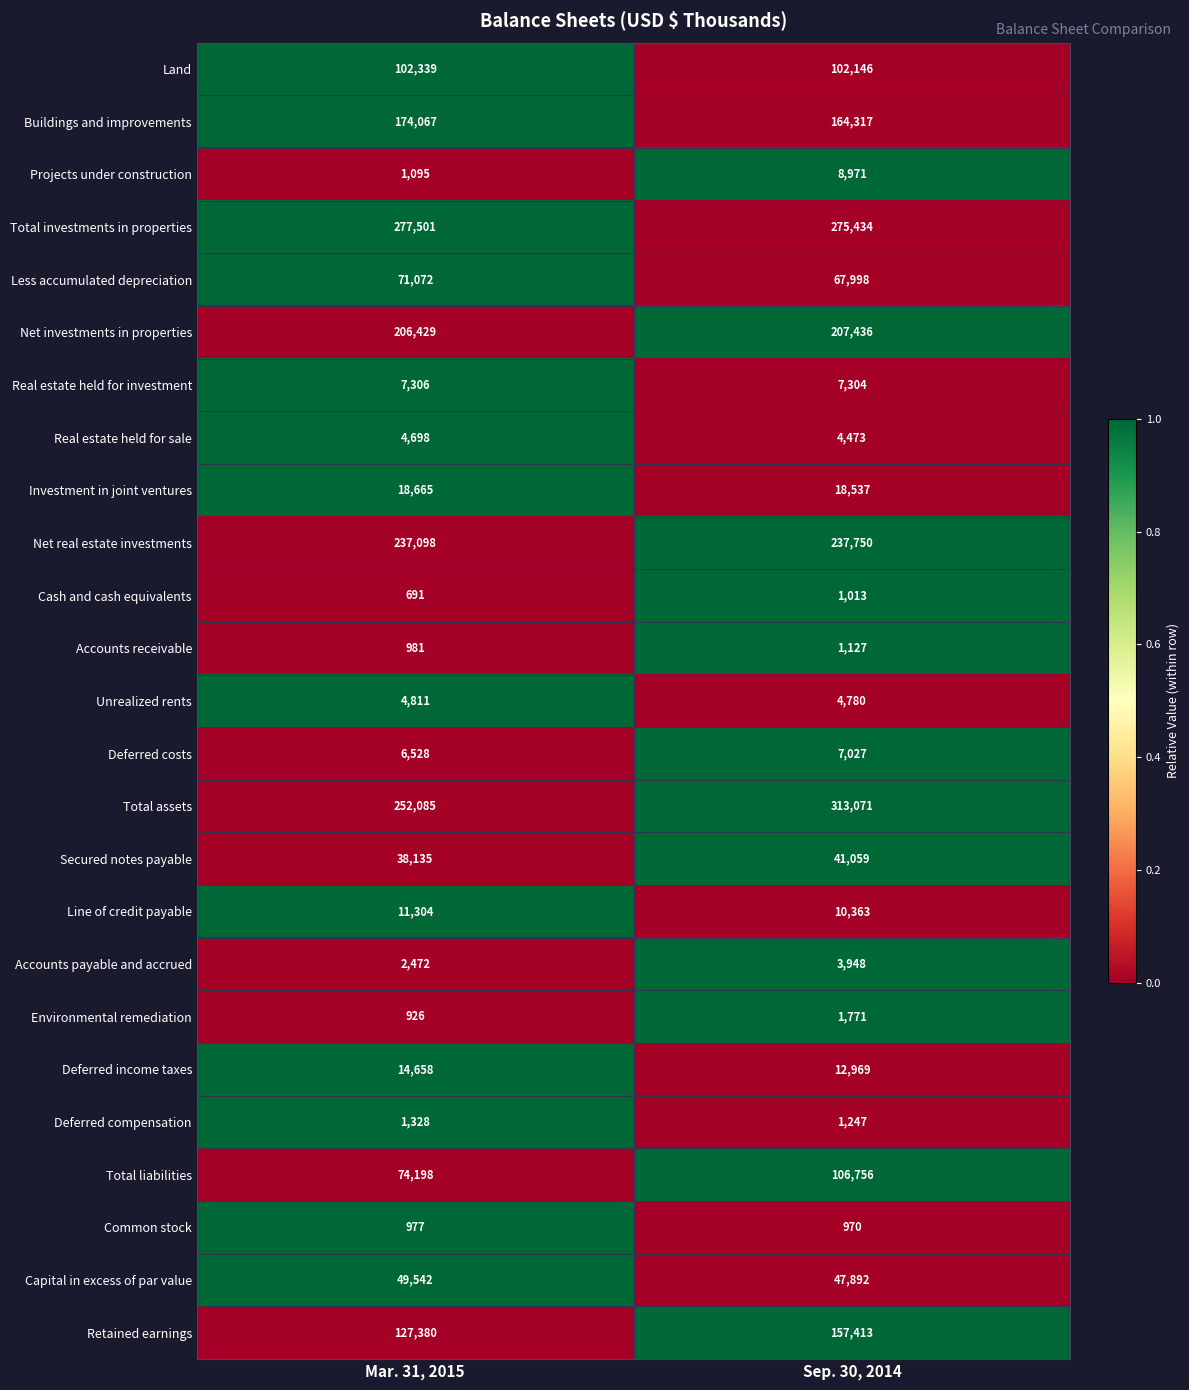

How many distinct data groups are displayed?

25